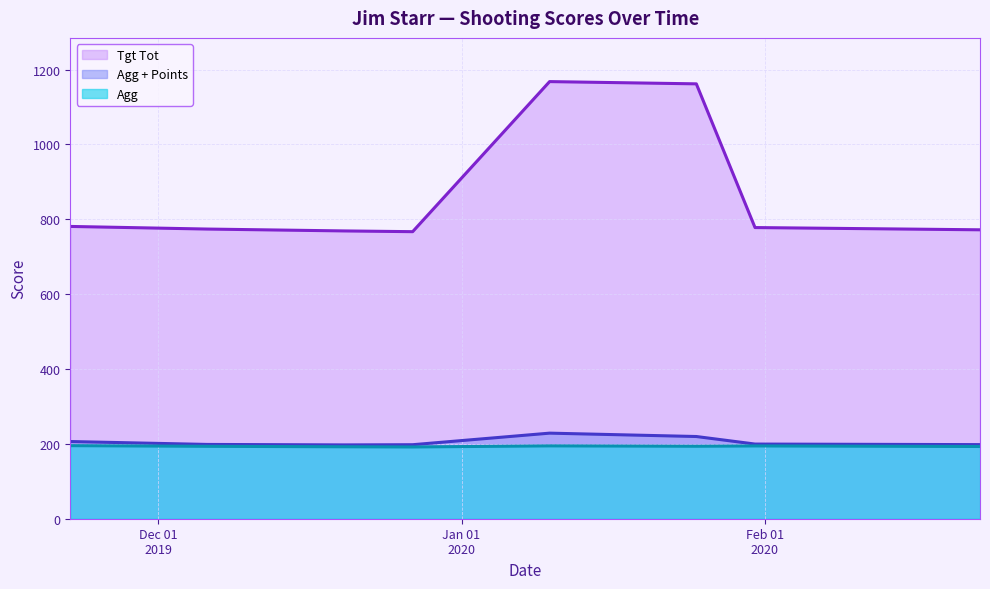

True or false: Tgt Tot and Agg + Points intersect in this chart.

False